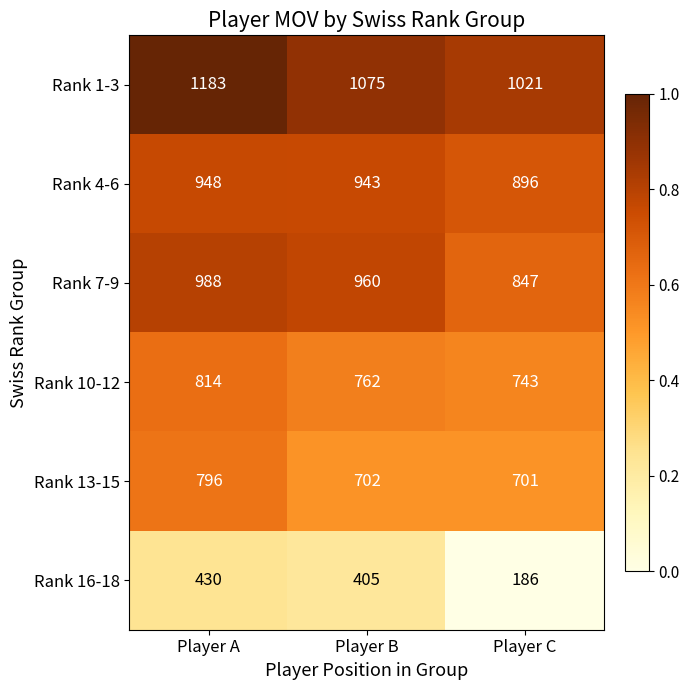

What is the sum of the Rank 13-15 values at Player C and Player A?

1497